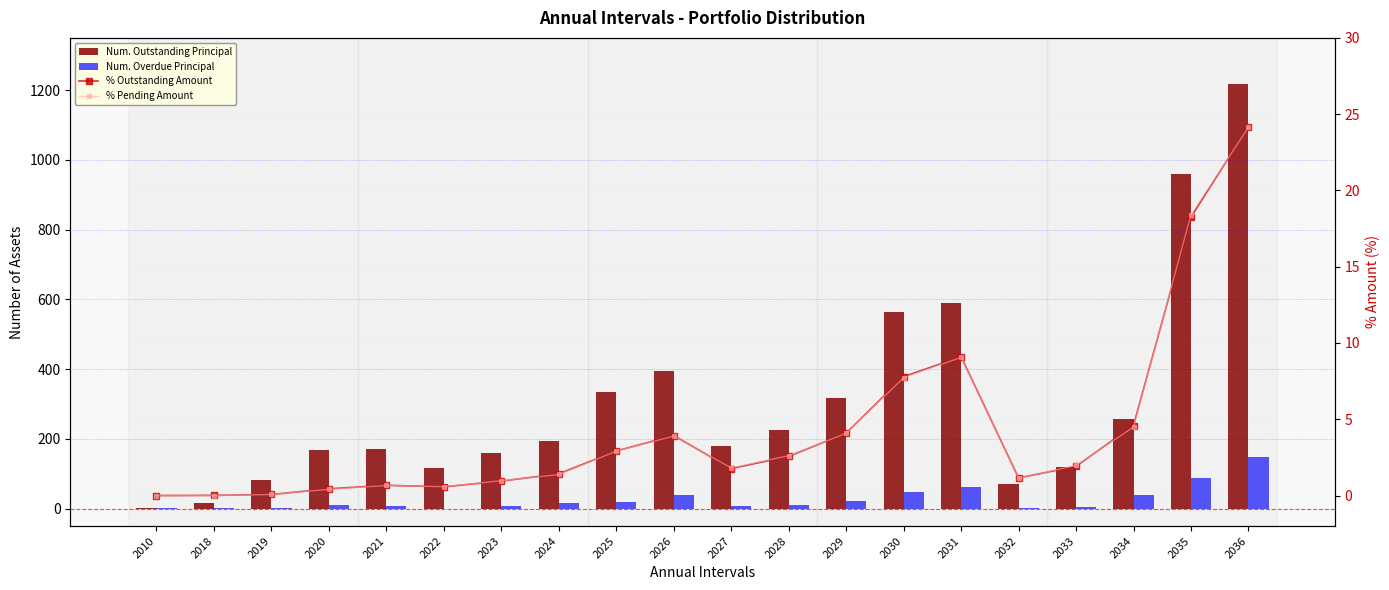

Between 2022 and 2033, which series saw the biggest shift?

Num. Overdue Principal